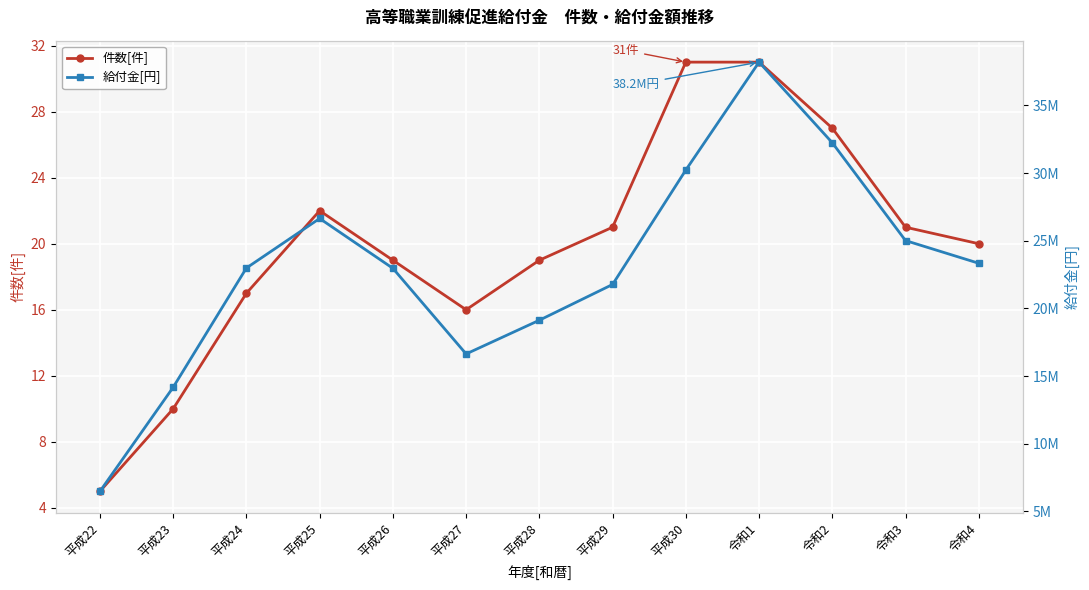

Where is the first local minimum for 件数[件]?

平成27